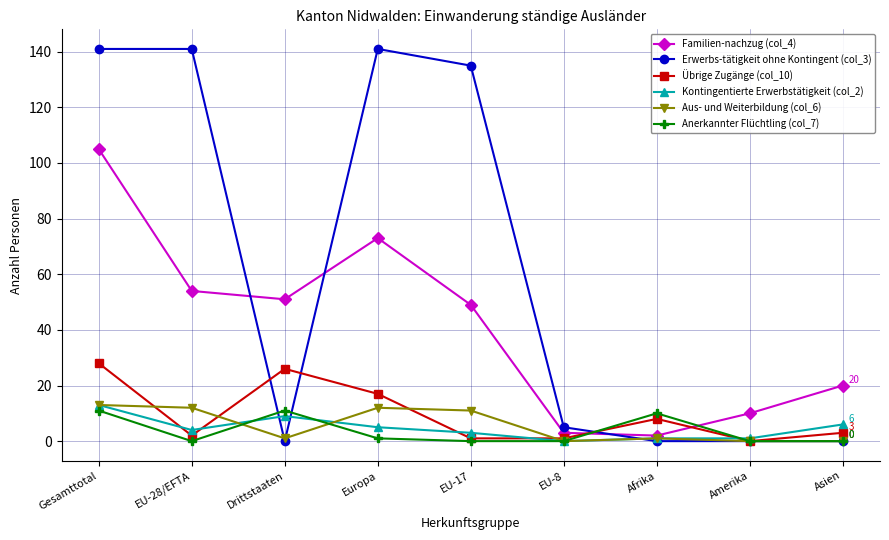

What is the average value of the Kontingentierte Erwerbstätigkeit (col_2) series?

5